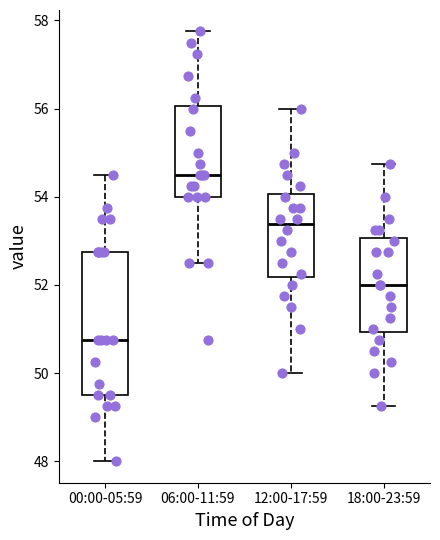

Comparing the boxes themselves (not the whiskers), which one is the tallest?

00:00-05:59